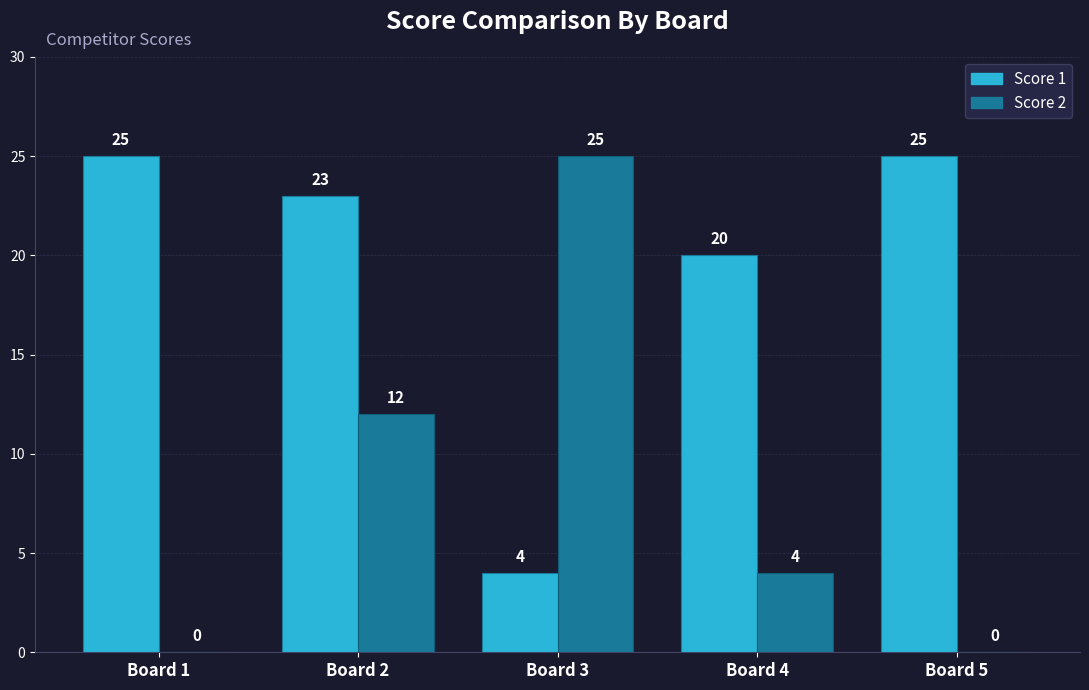

What is the difference between the Score 2 values at Board 2 and Board 3?

13